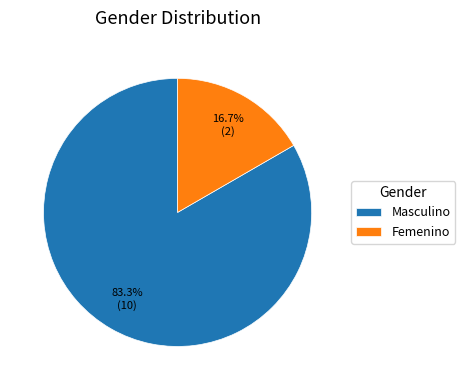

What is the total percentage of Masculino and Femenino?

100.0%